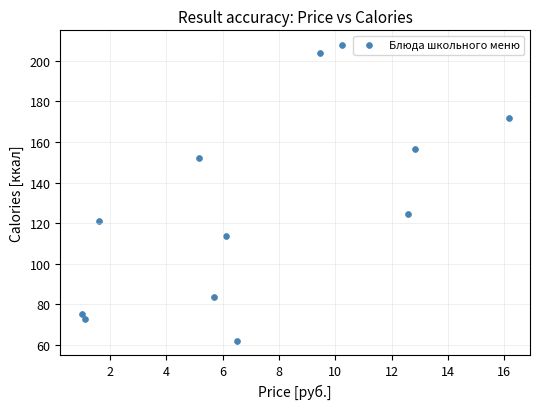

What is the average X value?

7.4